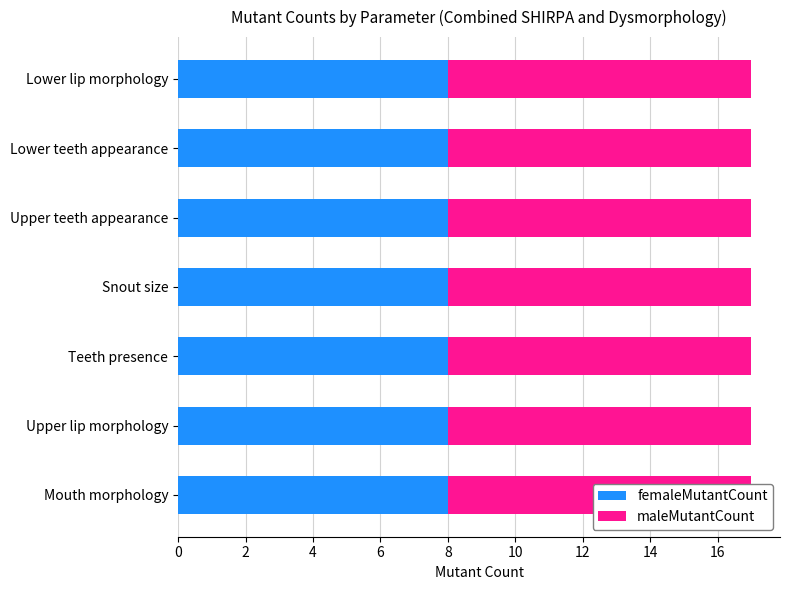

Where is femaleMutantCount nearest to the value 8?

Lower lip morphology